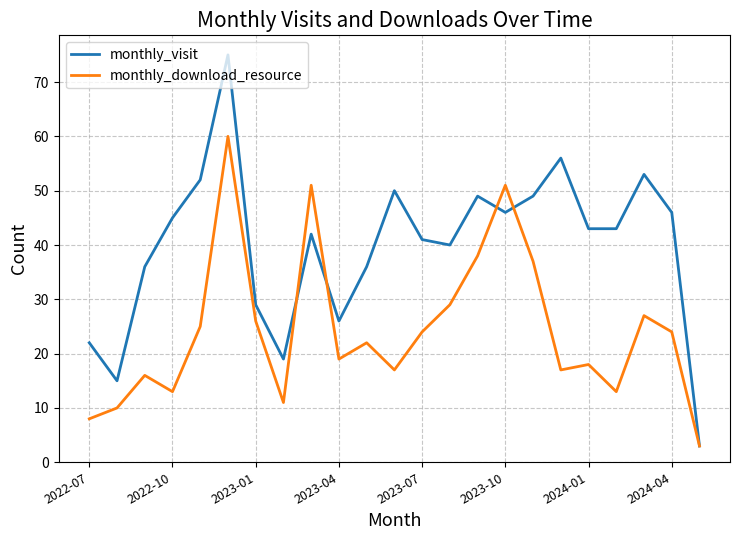

What is the minimum value shown in the chart?

3